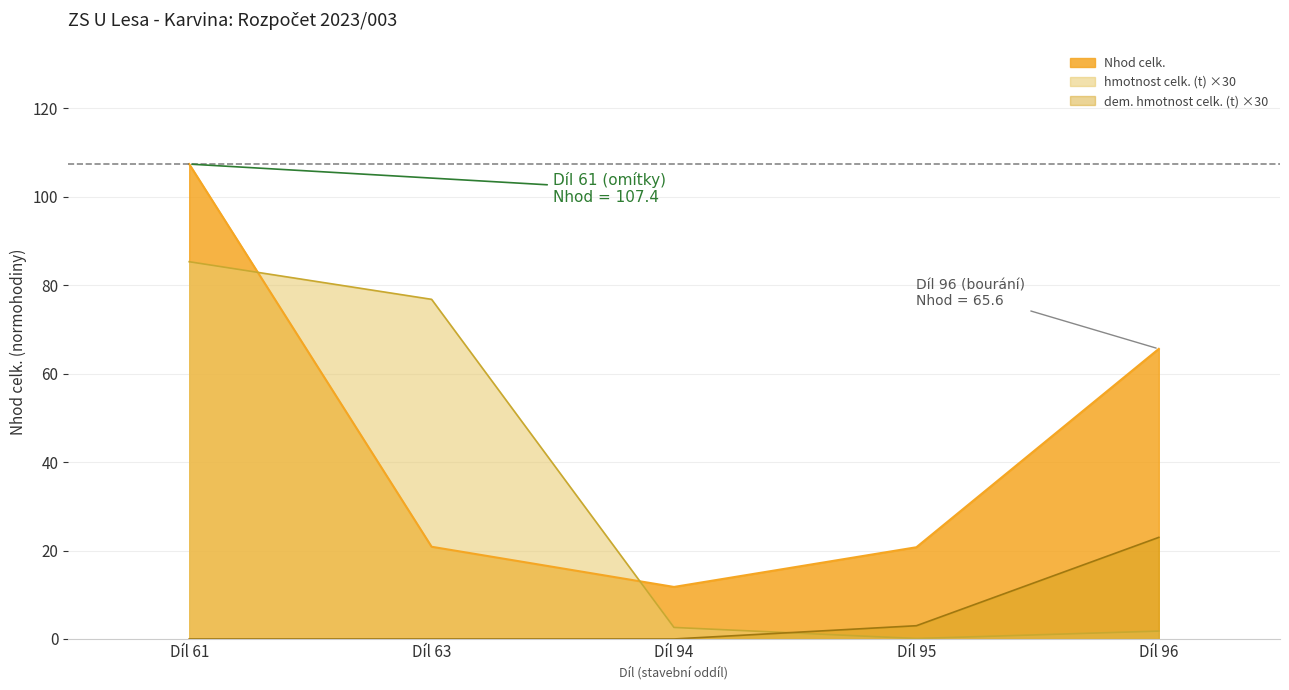

How many values in dem. hmotnost celk.(t) are above zero?

2